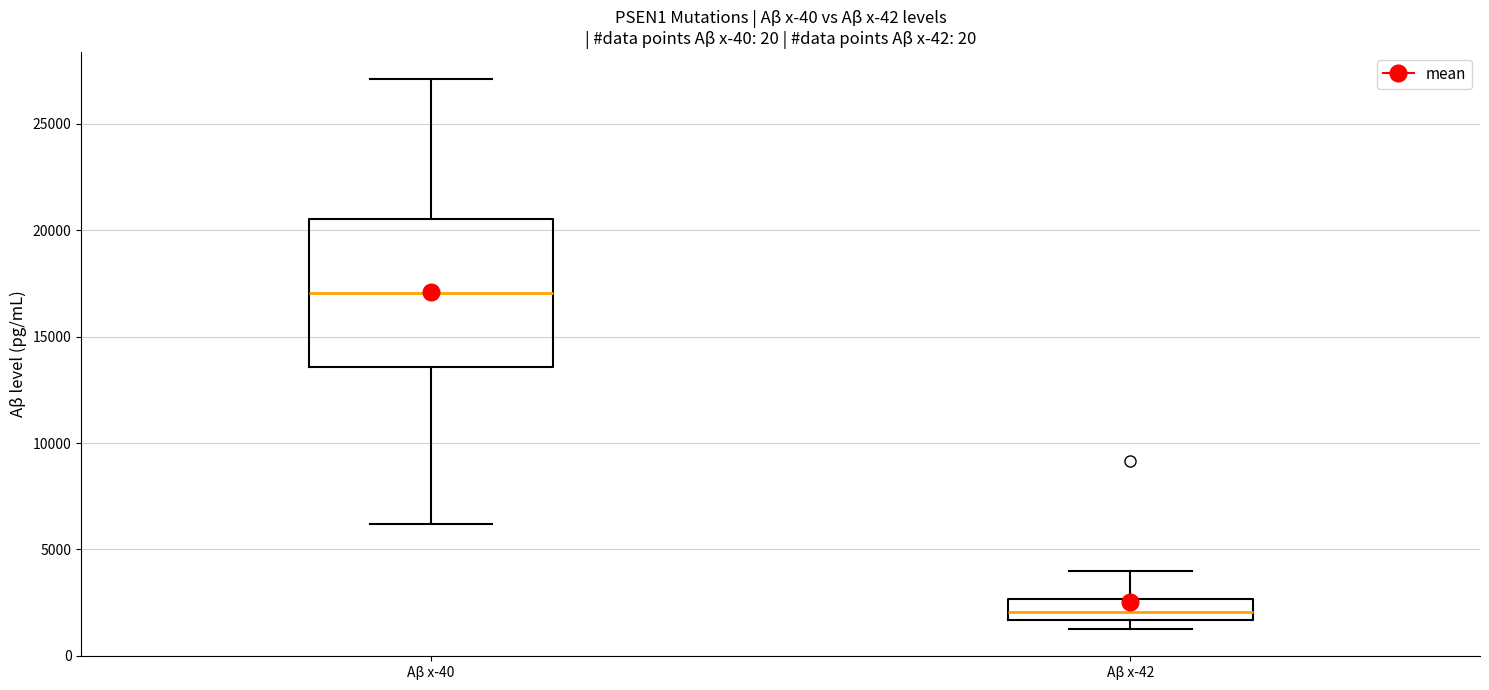

Which box has the lowest median line?

Aβ x-42